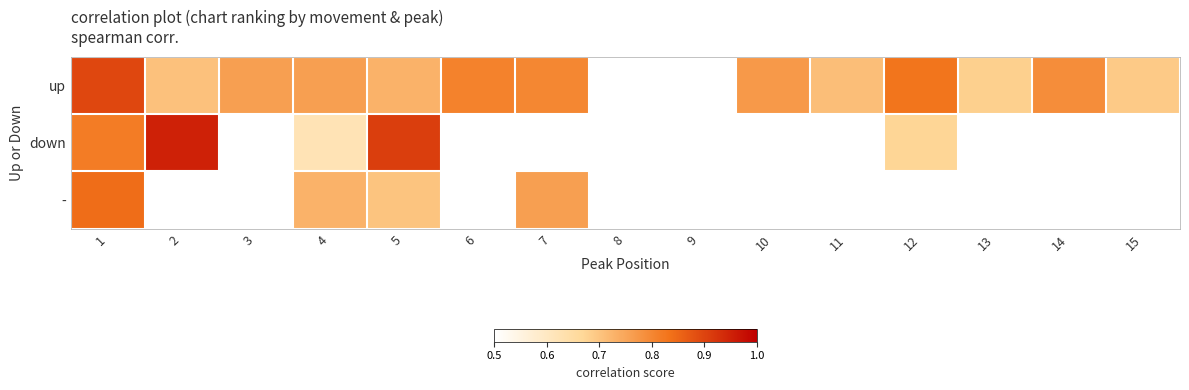

At which category does the chart reach its minimum across all series?

4